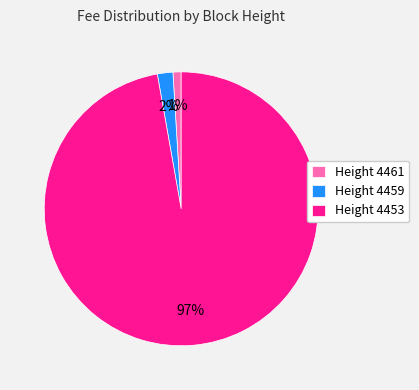

Combined, do Height 4453 and Height 4461 account for over 50%?

Yes